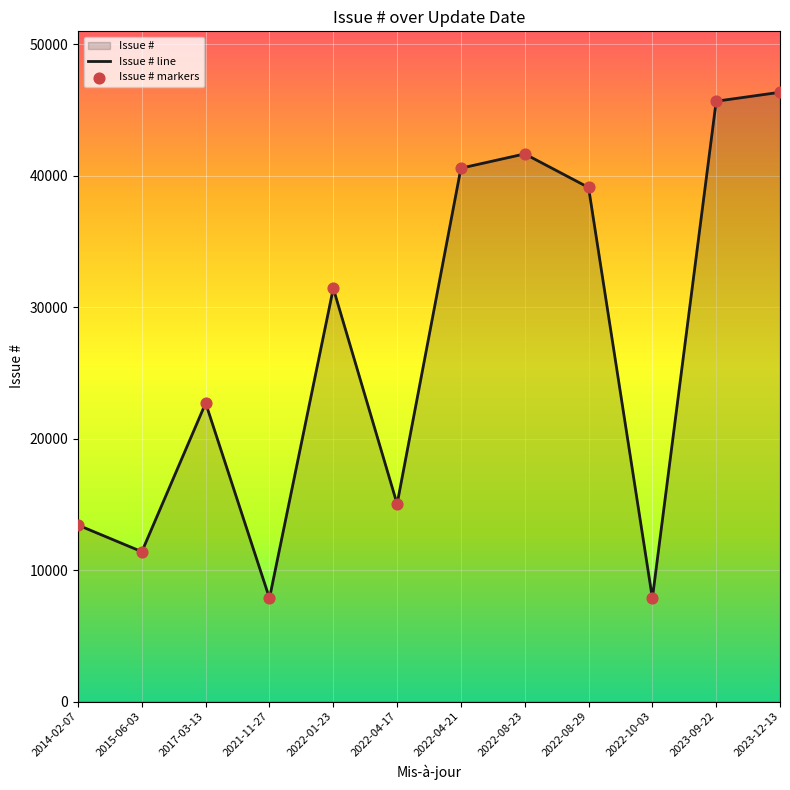

What is the change in value from 2014-02-07 to 2023-12-13?

+32920